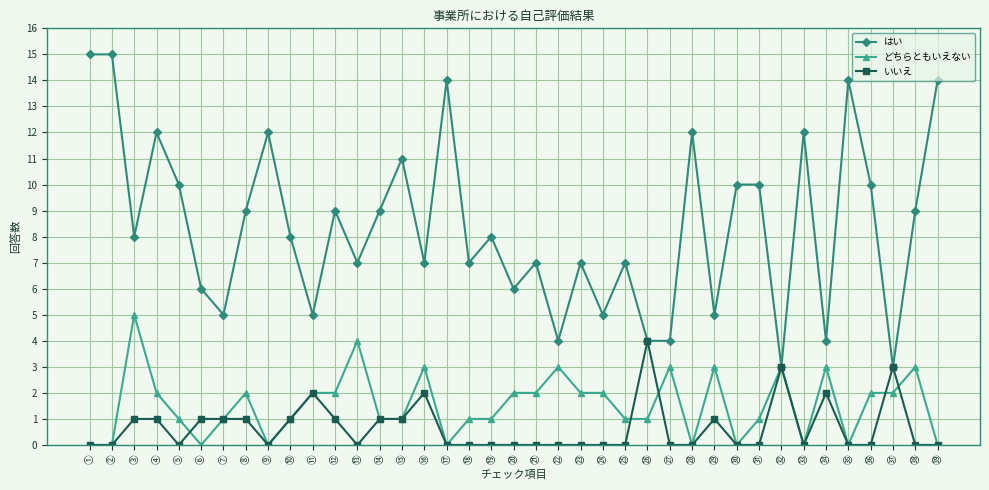

True or false: どちらともいえない has more than 0 points higher than both neighbors.

True